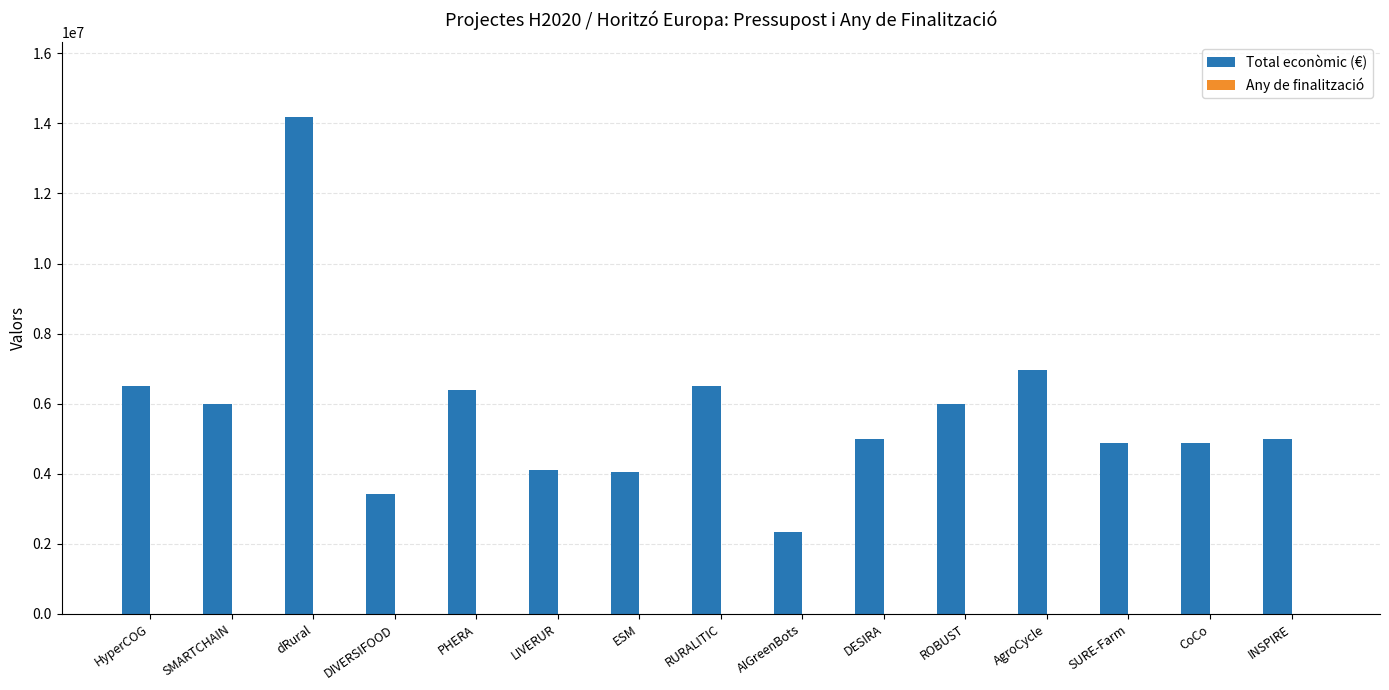

What is the approximate value of Total econòmic (€) at RURALITIC?

6494227